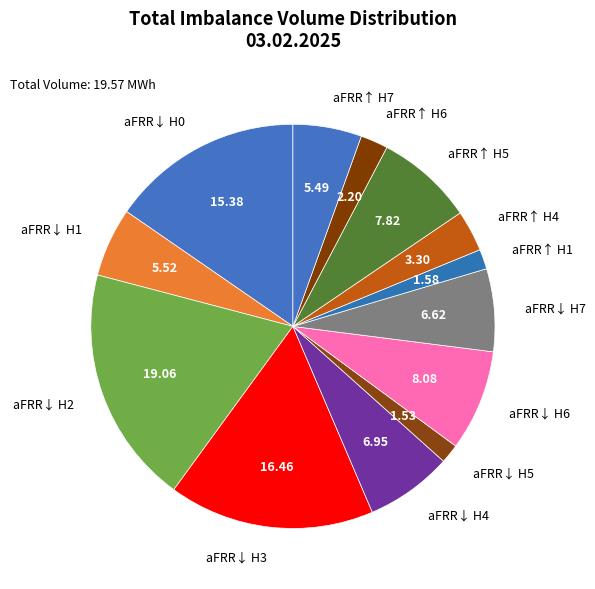

Does aFRR↓ H4 represent more than half of the total?

No